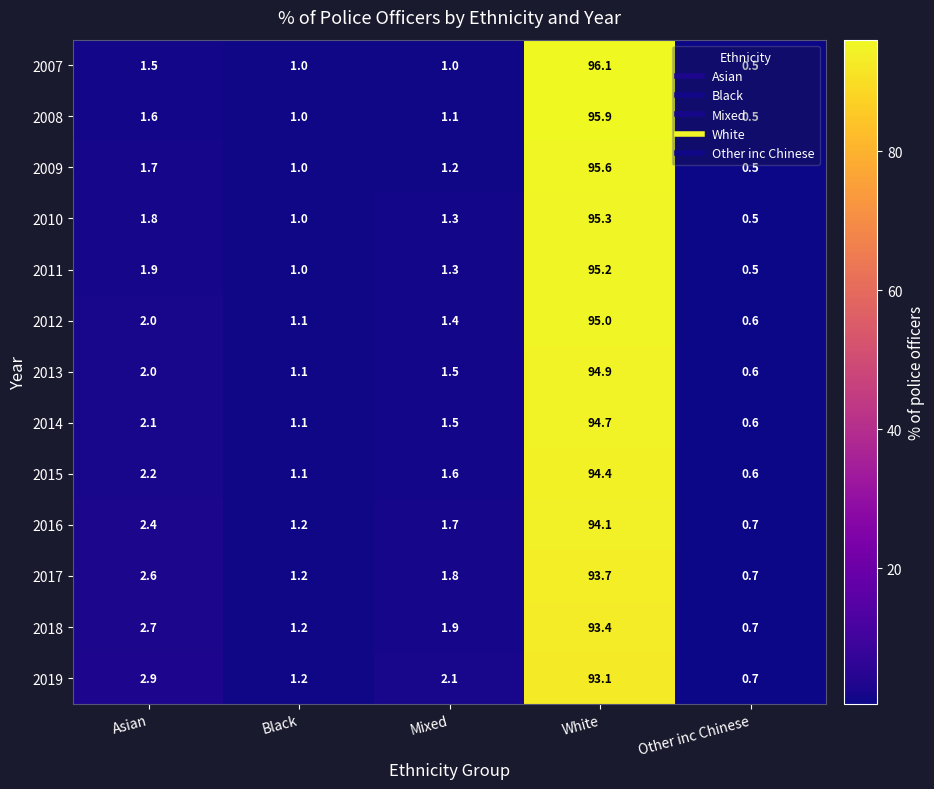

List the series in order of their peak value, highest first.

2007, 2008, 2009, 2010, 2011, 2012, 2013, 2014, 2015, 2016, 2017, 2018, 2019